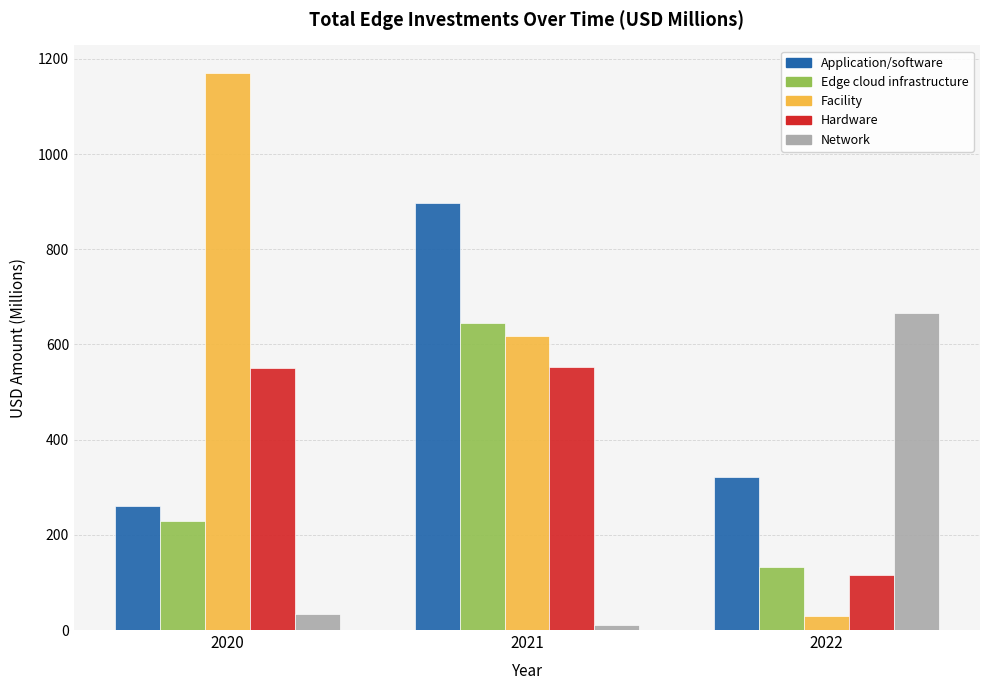

The value of Application/software at 2022 is 321.0. True or false?

True